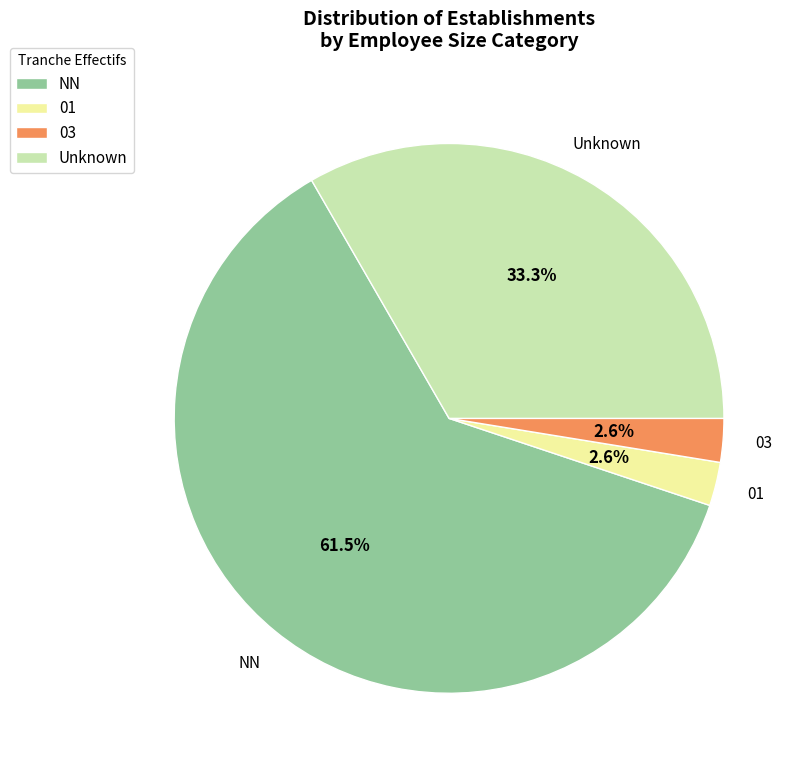

What is the largest slice in the pie chart?

NN